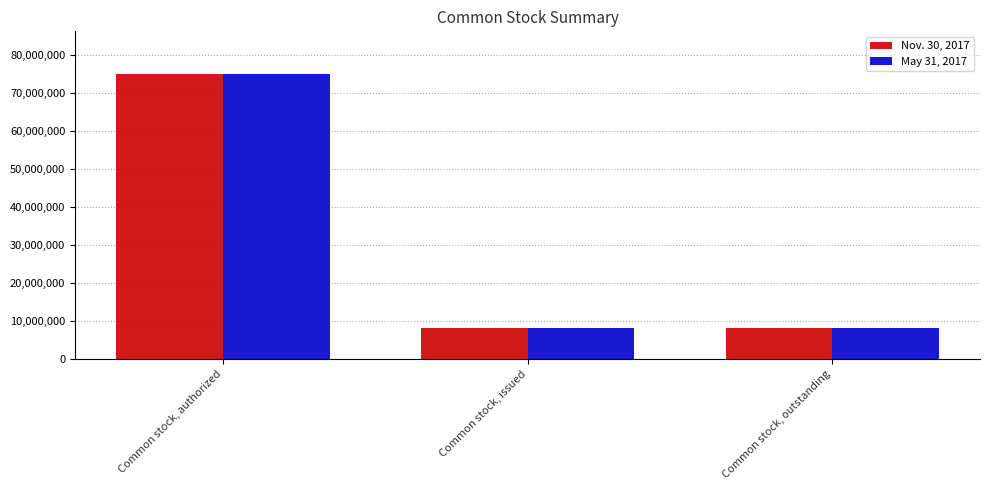

What is the label of the 3rd bar from the left?

Common stock, outstanding